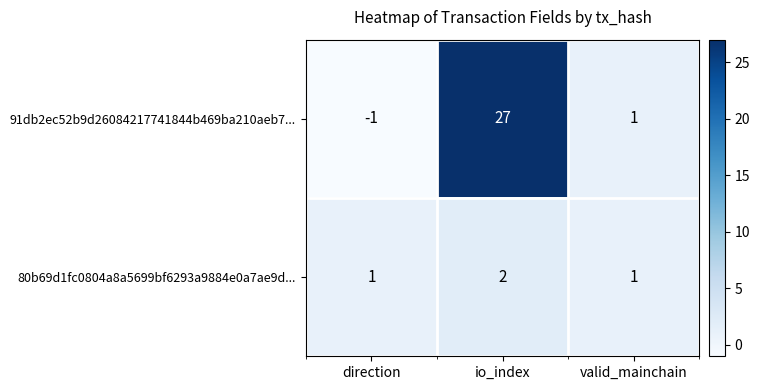

Where is 91db2ec52b9d26084217741844b469ba210aeb7... nearest to the value 13?

valid_mainchain